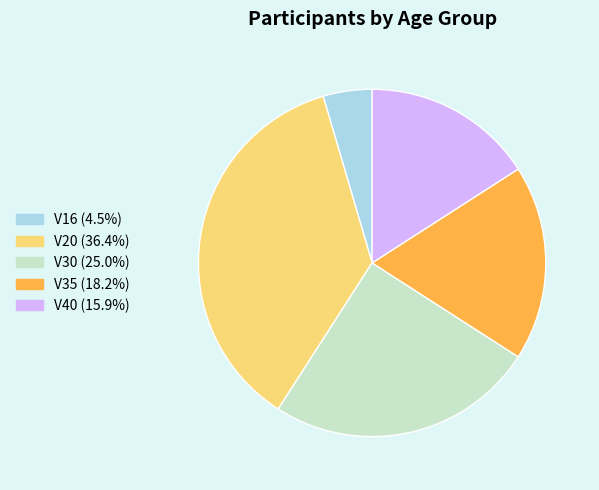

How many segments does this pie chart have?

5